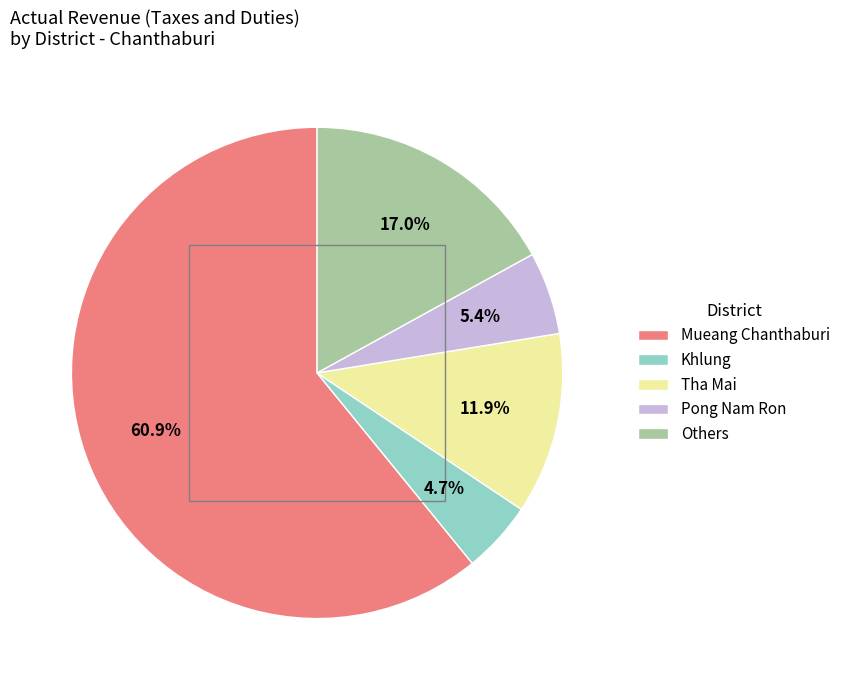

Which has a higher value, Tha Mai or Pong Nam Ron?

Tha Mai